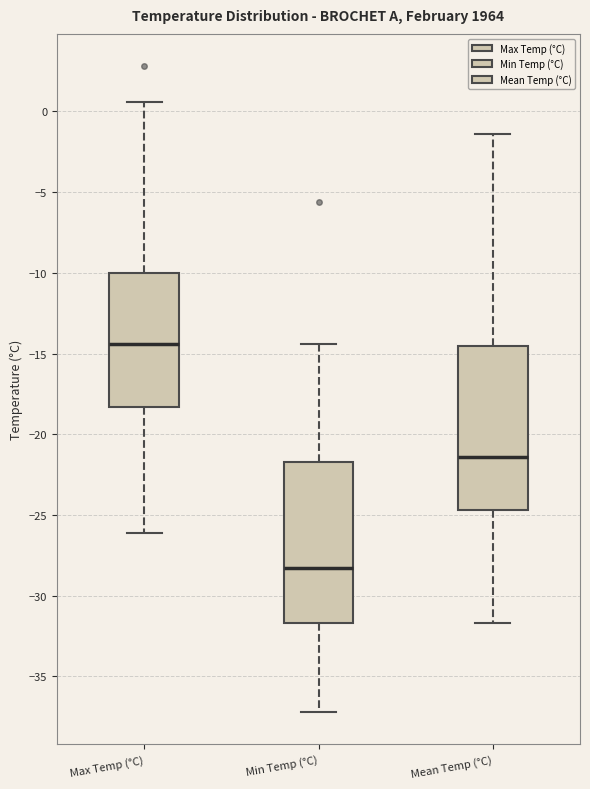

Where is the lower edge of the box for Min Temp (°C) on the y-axis? The values are not printed on the chart, so give them approximately, as read against the axis.

-31.5